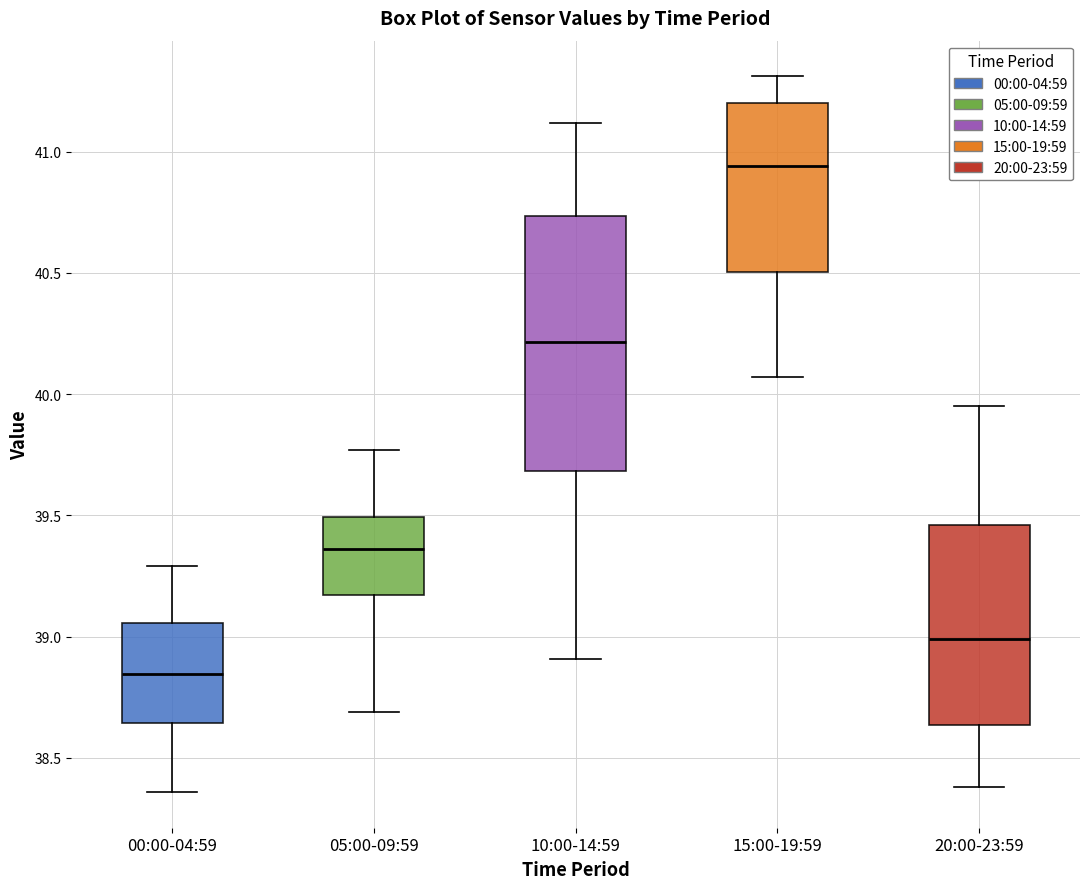

Where is the upper edge of the box for 00:00-04:59 on the y-axis? The values are not printed on the chart, so give them approximately, as read against the axis.

39.05